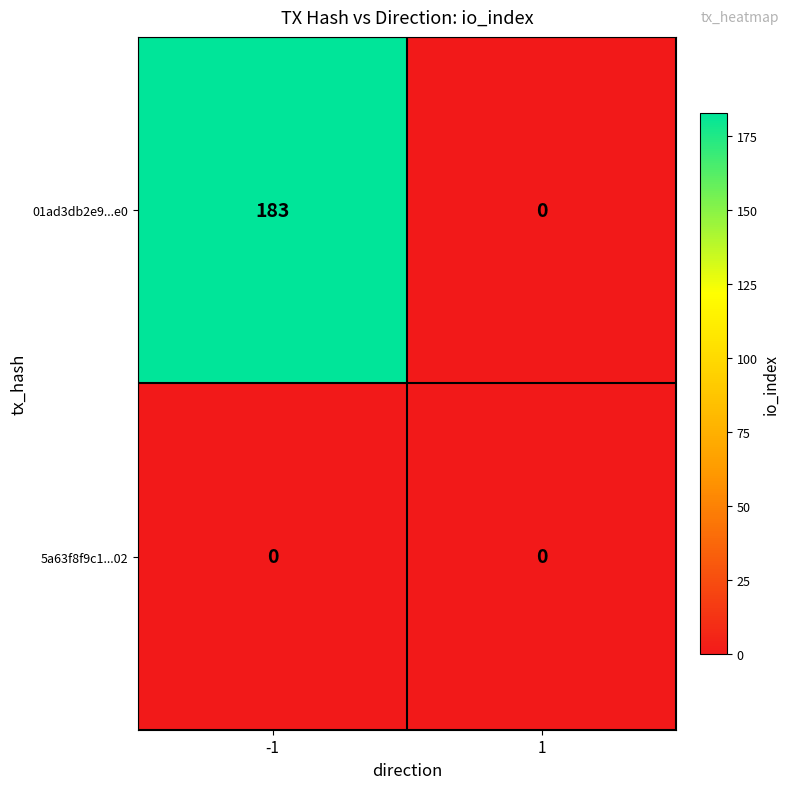

What is the spread (max minus min) of values at -1?

183